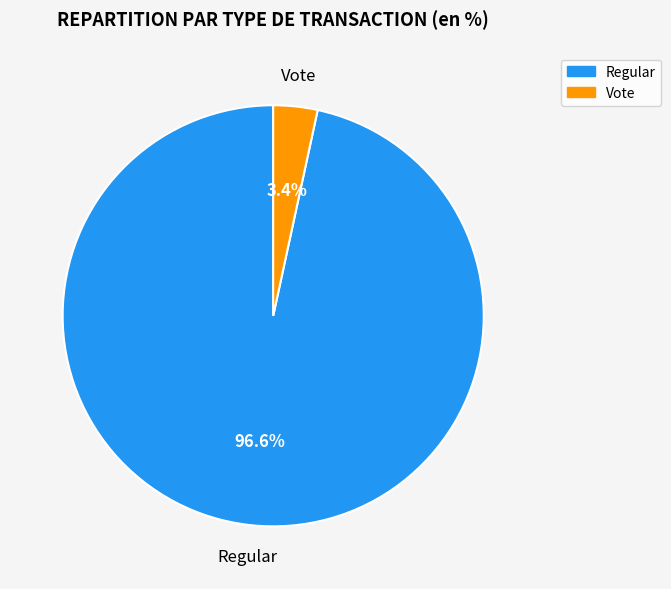

Does Vote represent more than half of the total?

No